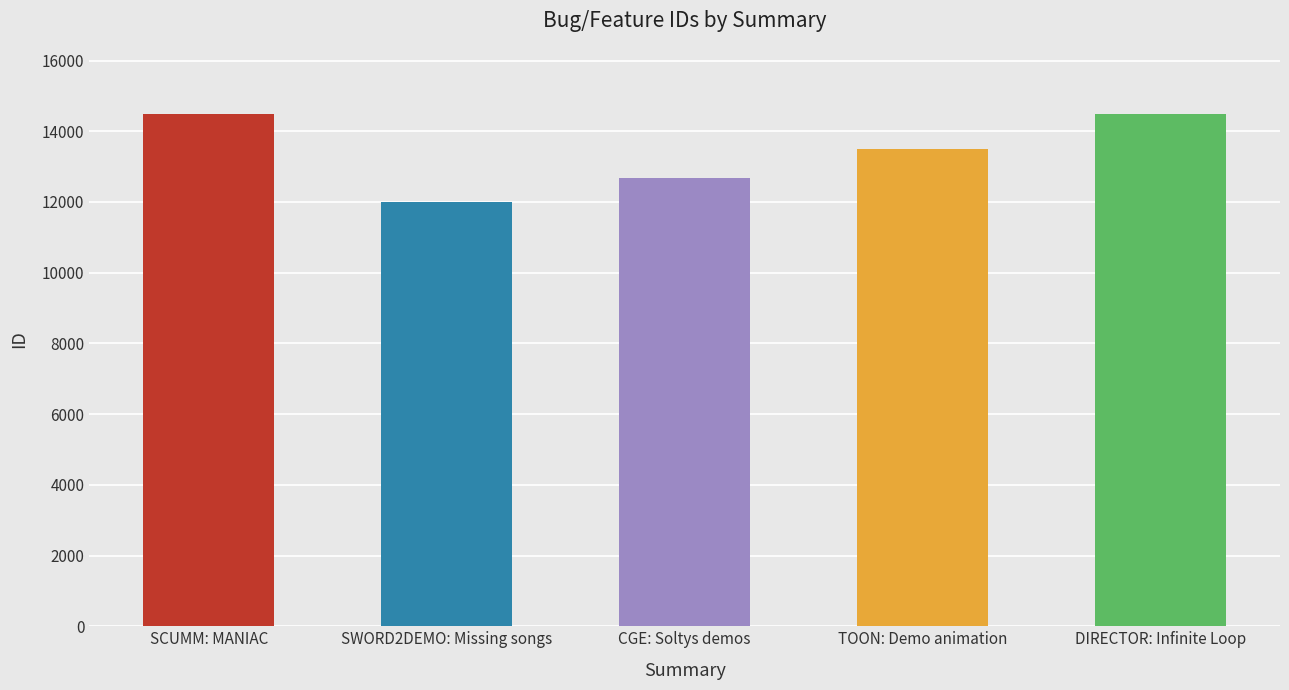

Rank the categories by value from lowest to highest.

SWORD2DEMO: Missing songs, CGE: Soltys demos, TOON: Demo animation, DIRECTOR: Infinite Loop, SCUMM: MANIAC